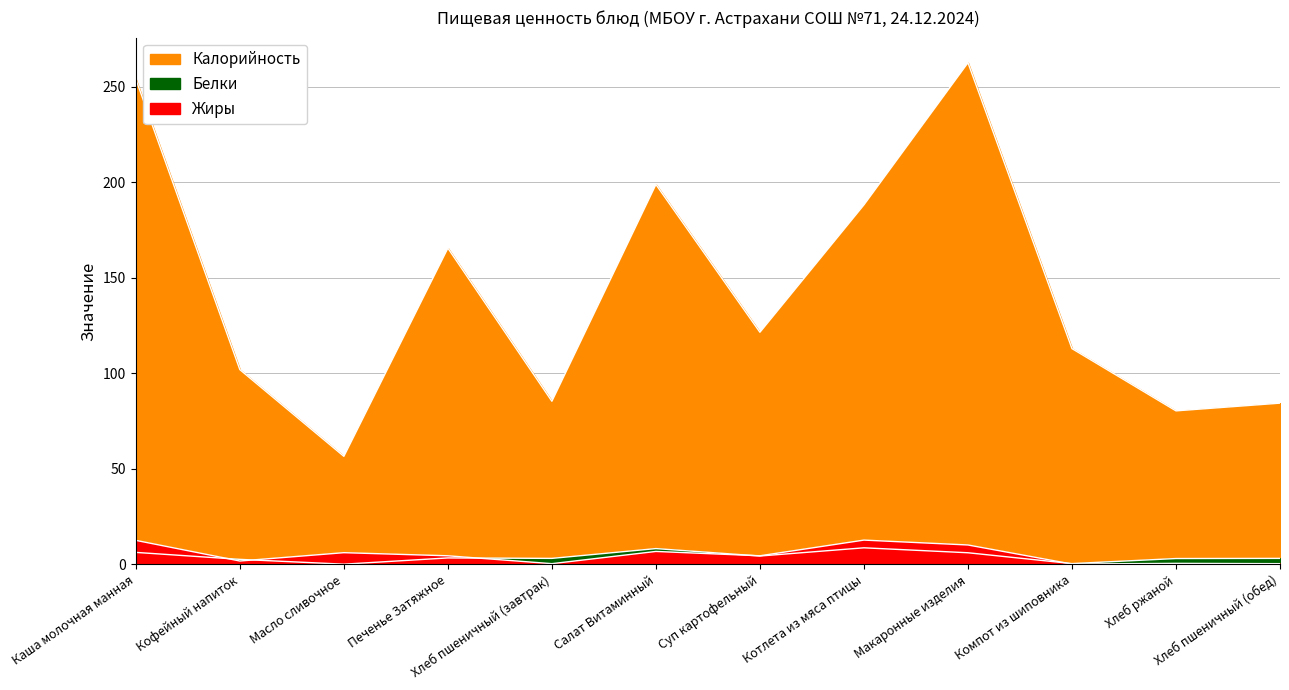

At how many categories does at least one series exceed 219?

2